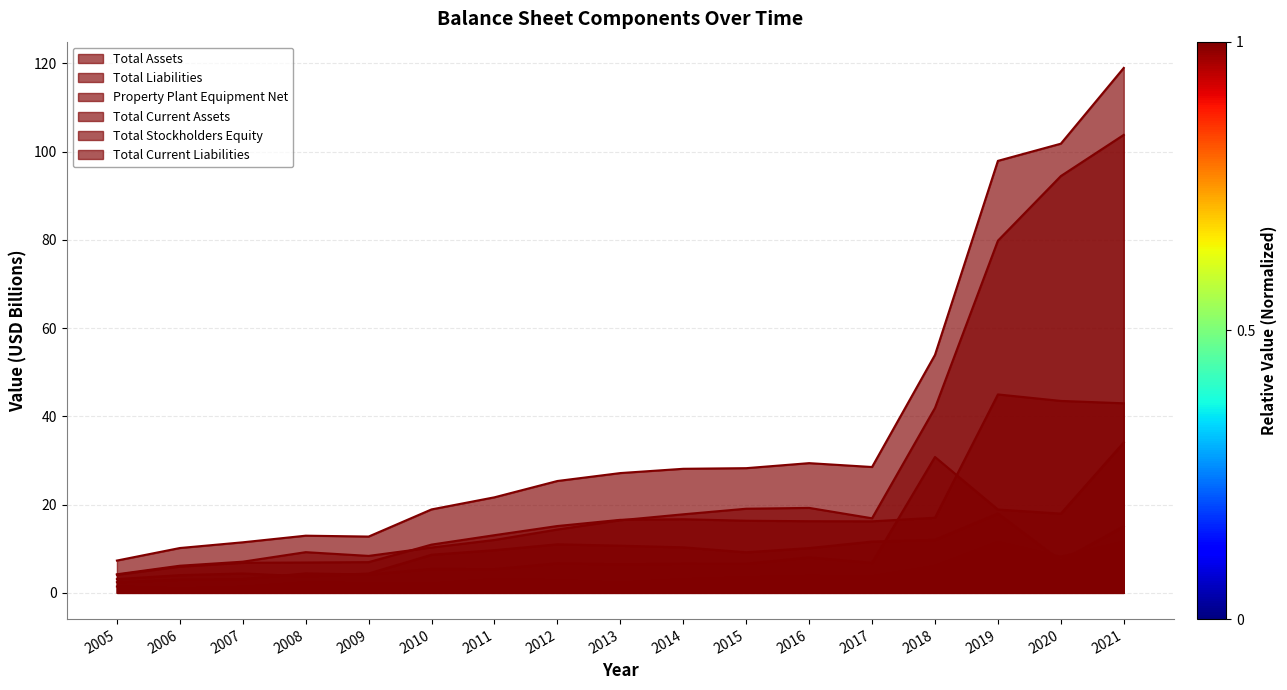

Which category has the highest value in the Total Stockholders Equity series?

2019